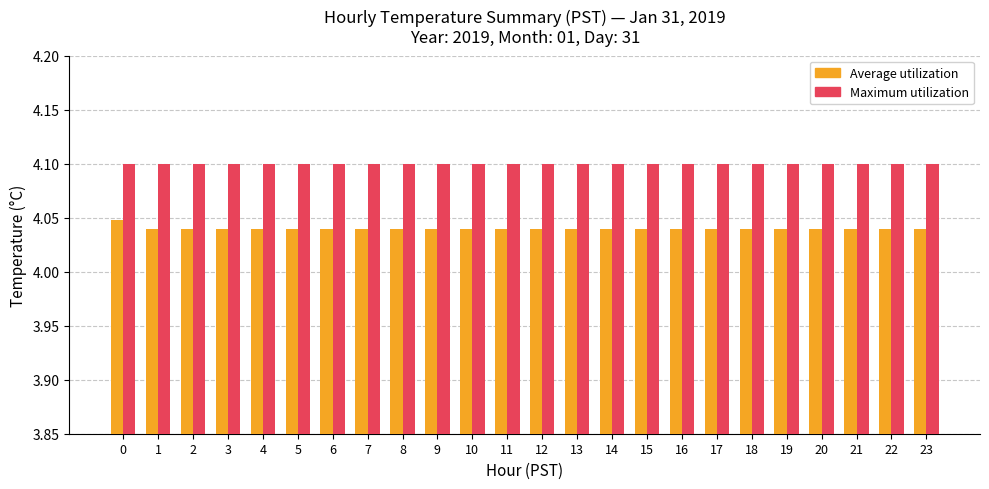

At 10, list the series in order from smallest to largest.

Average utilization, Maximum utilization